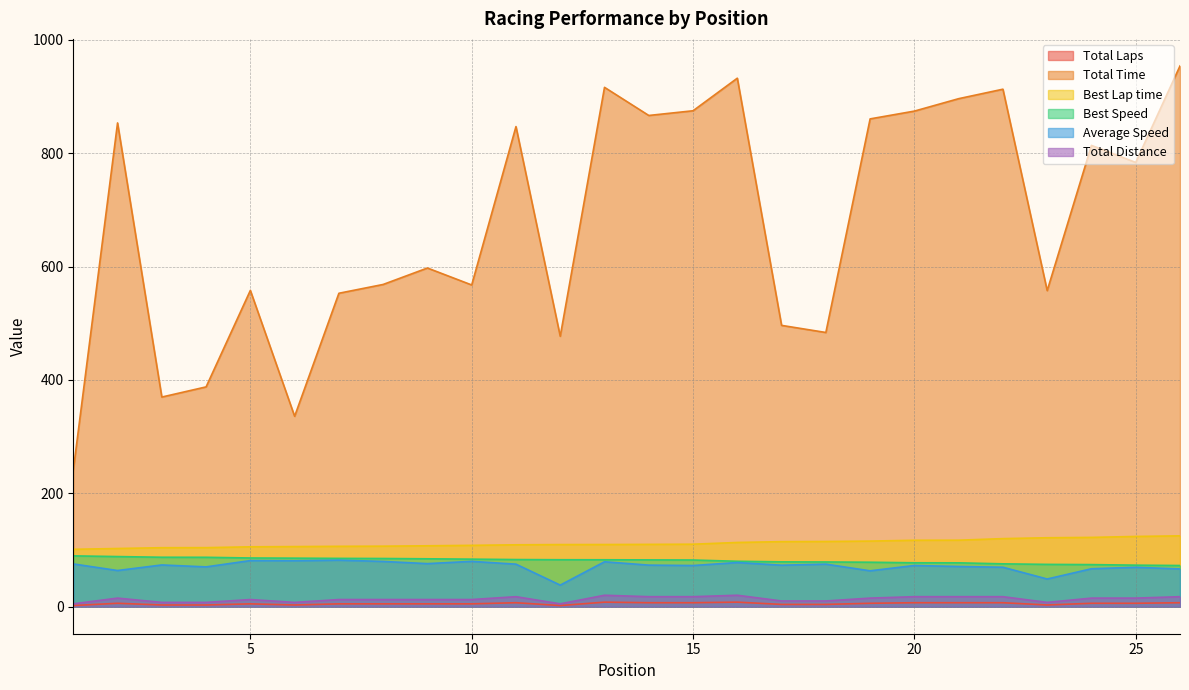

True or false: Total Time has more than 2 points higher than both neighbors.

True